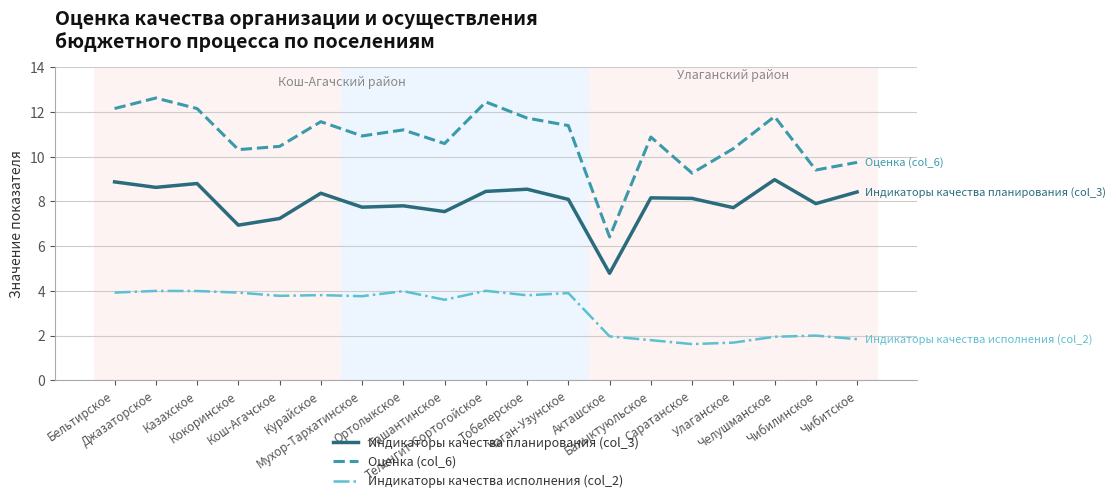

The value of Индикаторы качества исполнения (col_2) at Курайское is 3.8. True or false?

True